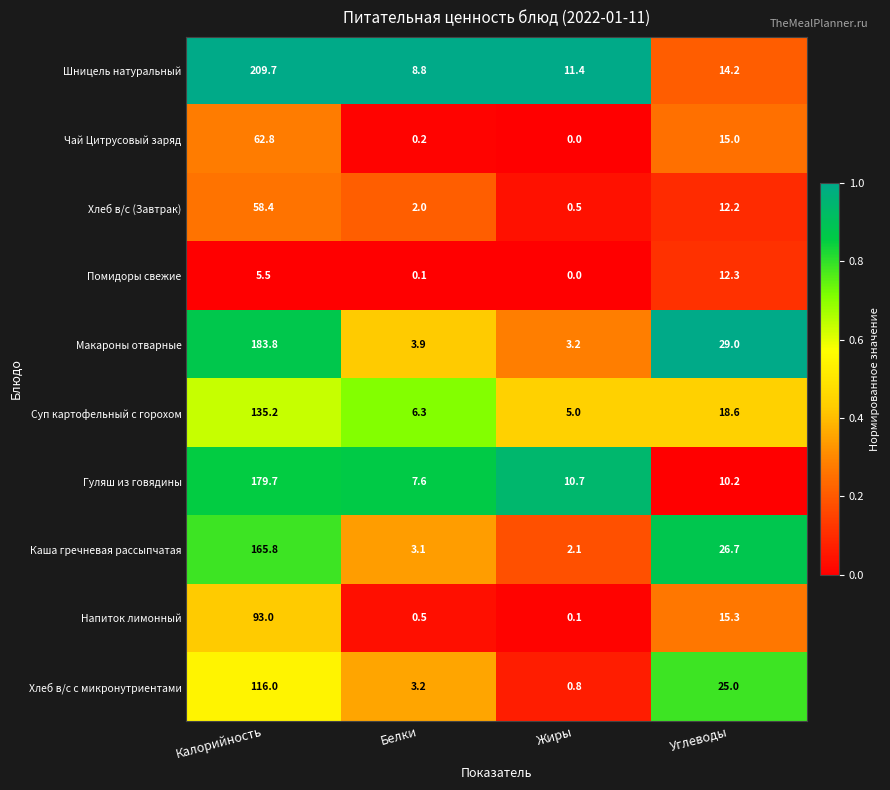

Where is Напиток лимонный nearest to the value 46?

Углеводы